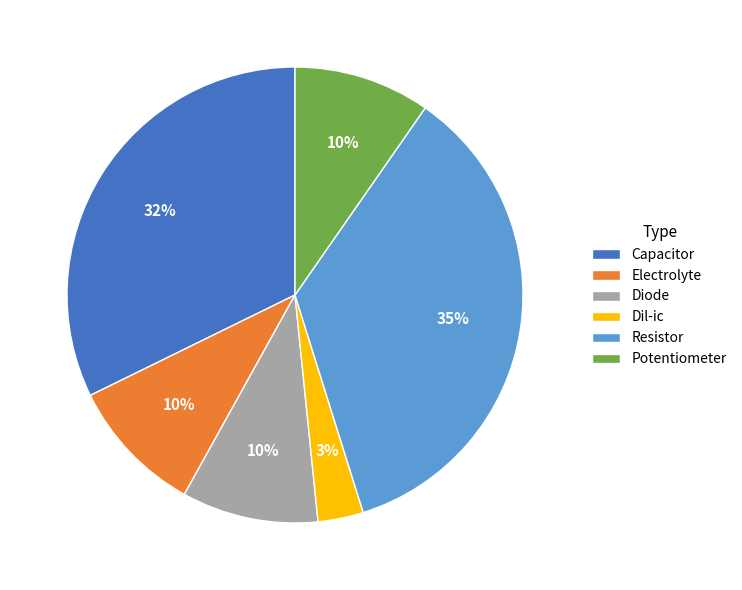

Is it true that Resistor is 35% of the pie?

True